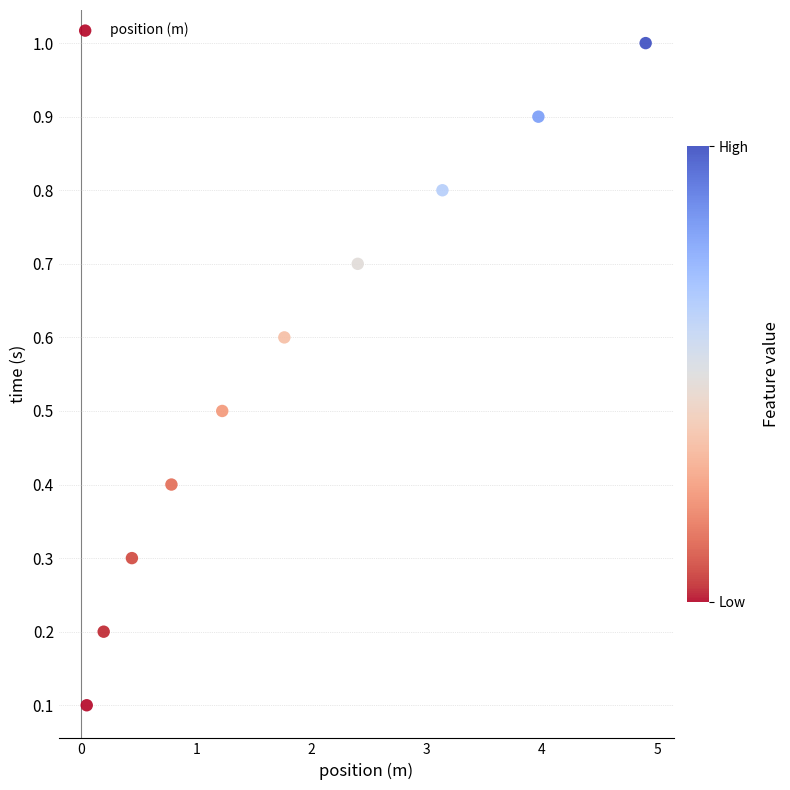

What is the range of X values (max minus min)?

4.9